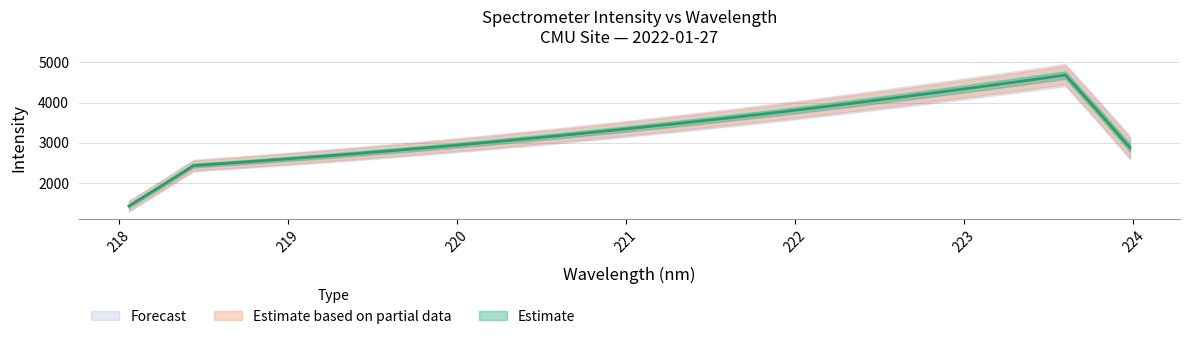

How many data points are less than 3394?

16